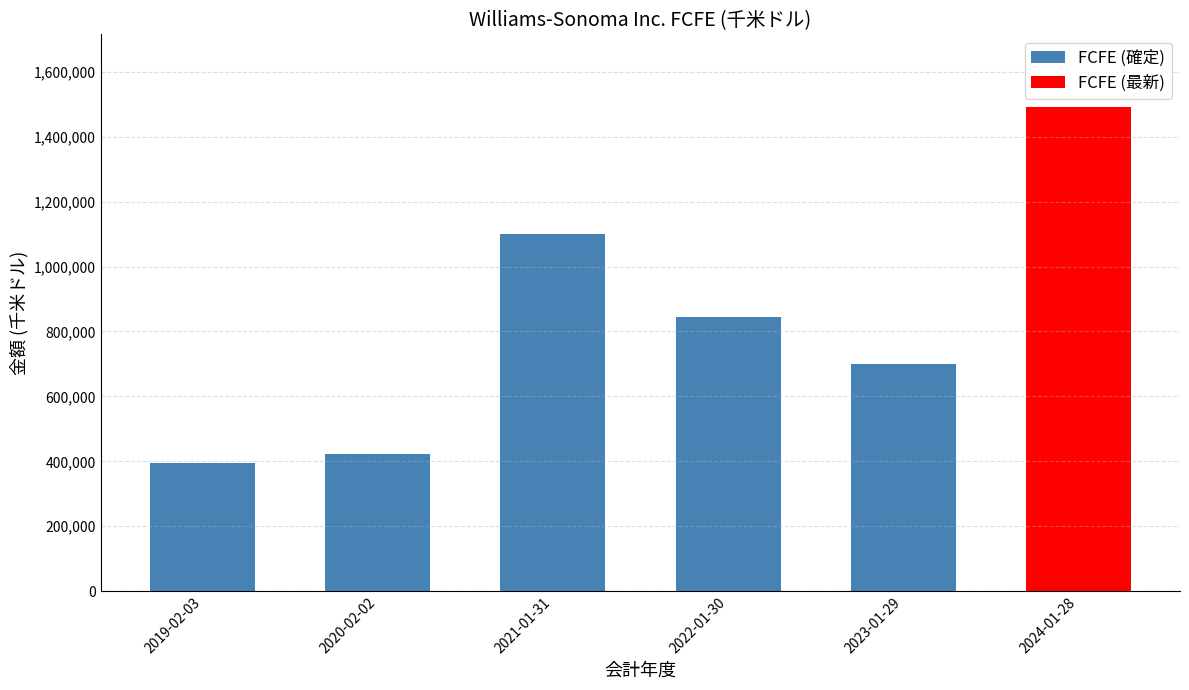

What is the smallest value displayed?

395884